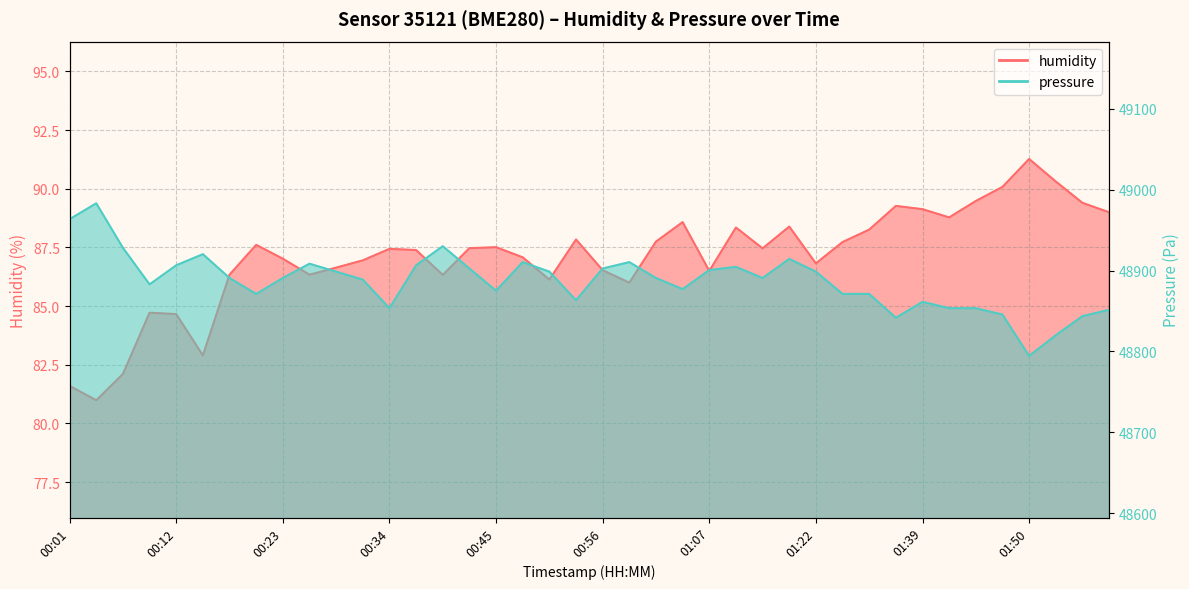

What are all the series names shown in the legend?

humidity, pressure